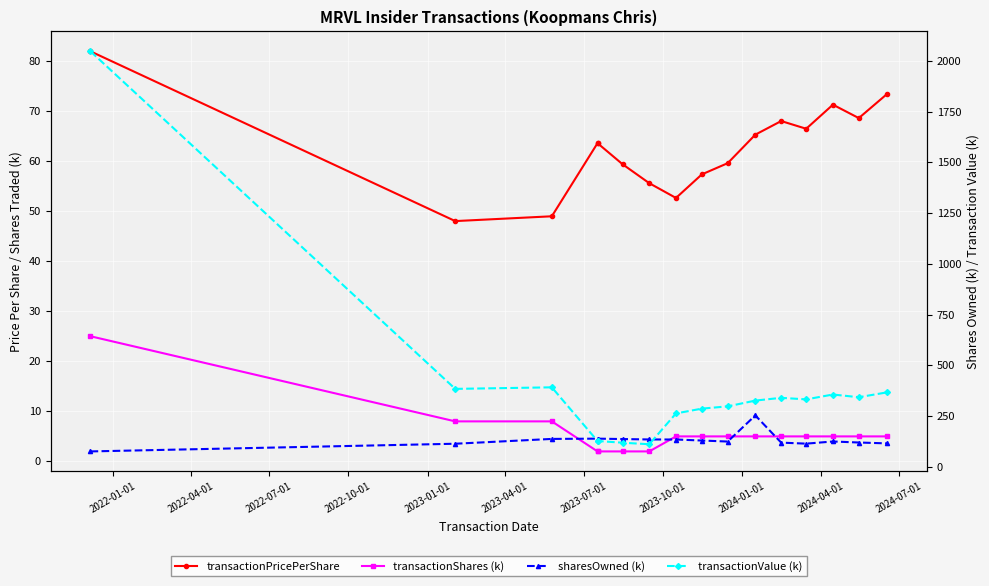

True or false: sharesOwned (k) has more than 2 points higher than both neighbors.

False